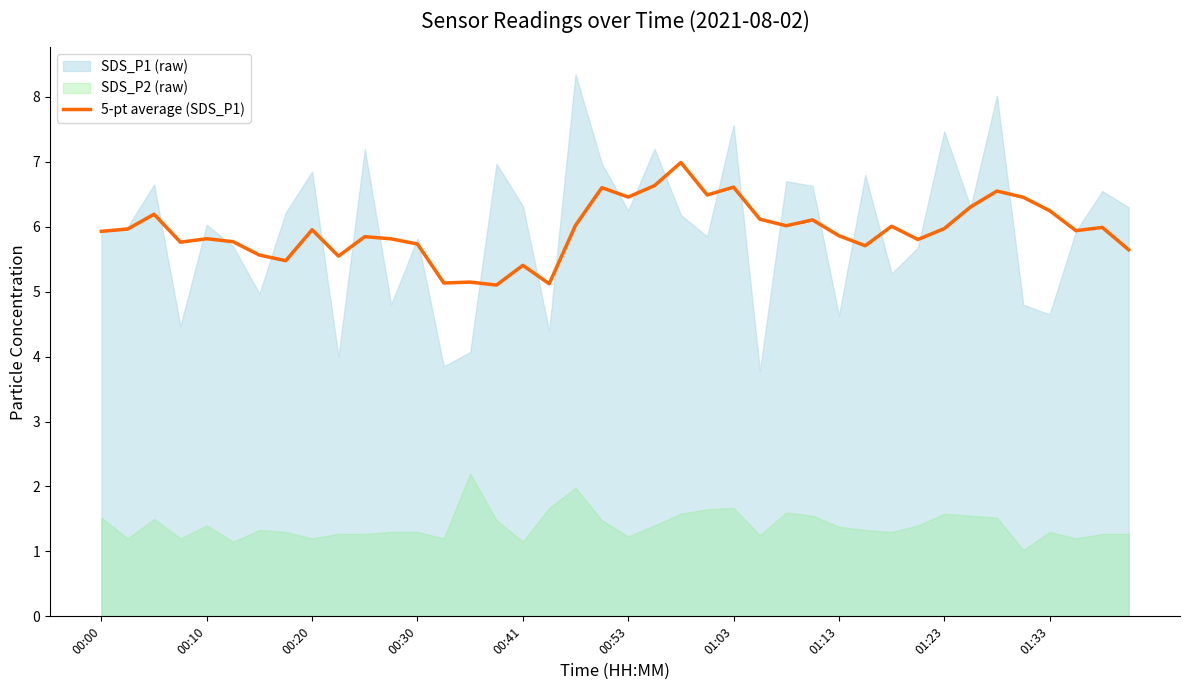

Reading right to left, extract all data points from this chart.

5.6	6.0	5.9	6.2	6.5	6.5	6.3	6.0	5.8	6.0	5.7	5.9	6.1	6.0	6.1	6.6	6.5	7.0	6.6	6.5	6.6	6.0	5.1	5.4	5.1	5.1	5.1	5.7	5.8	5.8	5.5	6.0	5.5	5.6	5.8	5.8	5.8	6.2	6.0	5.9